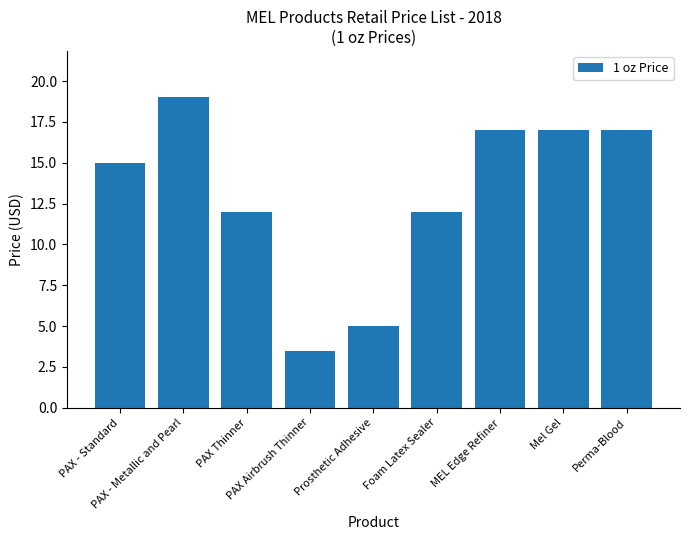

At which category does the chart reach its peak across all series?

PAX - Metallic and Pearl